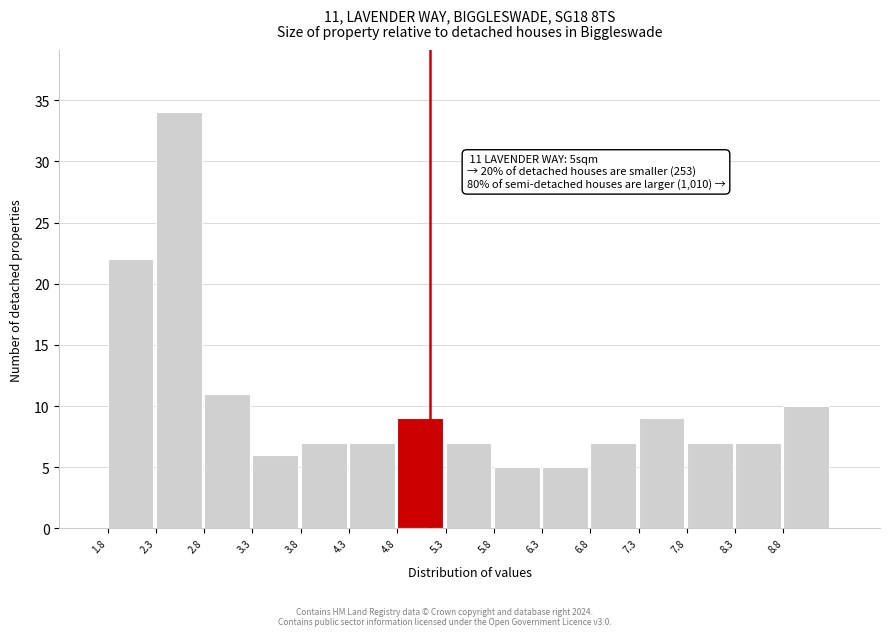

Which range on the x-axis has the tallest bar?

2.30 to 2.80